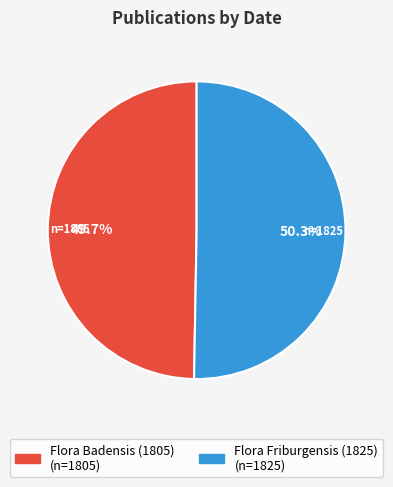

Does Flora Friburgensis (1825) represent more than half of the total?

Yes